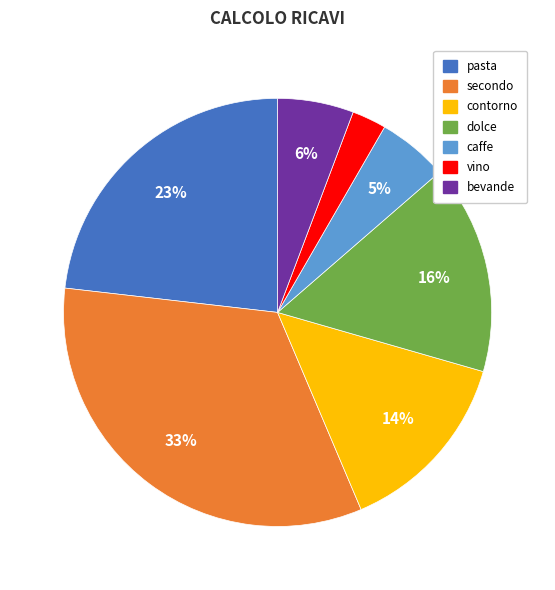

Is dolce the majority of the pie?

No